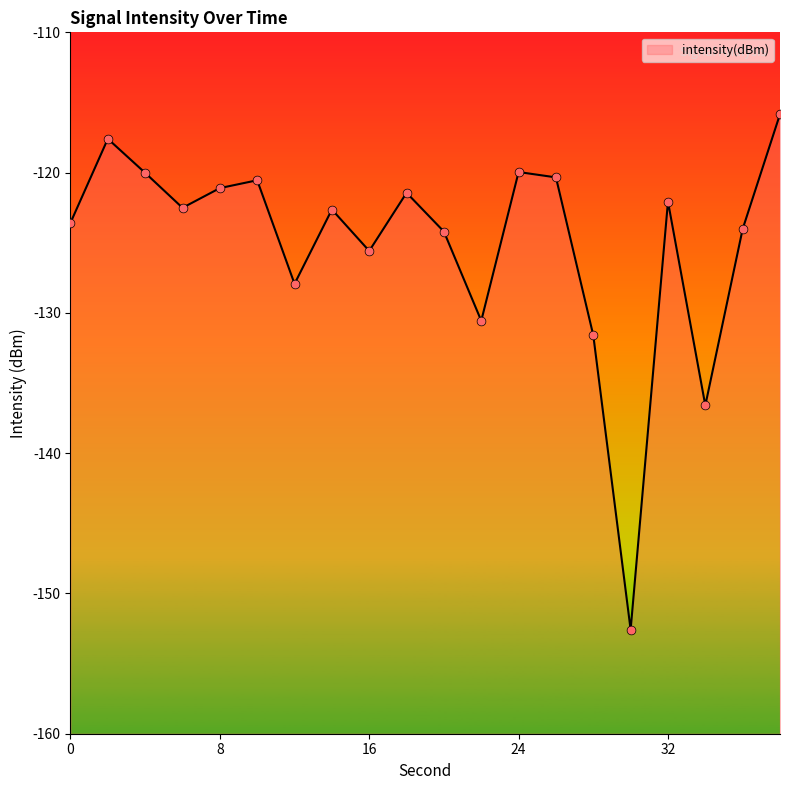

What is the change in value from 14 to 28?

-9.0